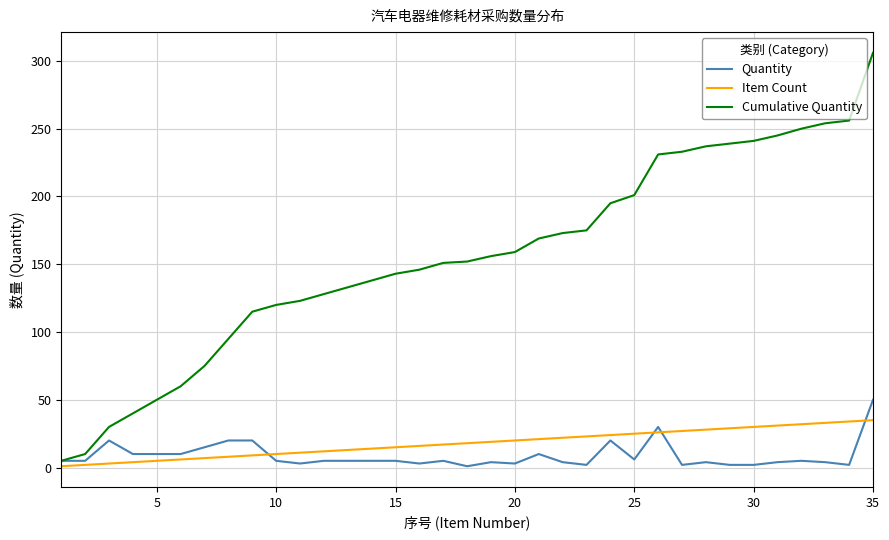

How many values in the Item Count series are below 18?

17